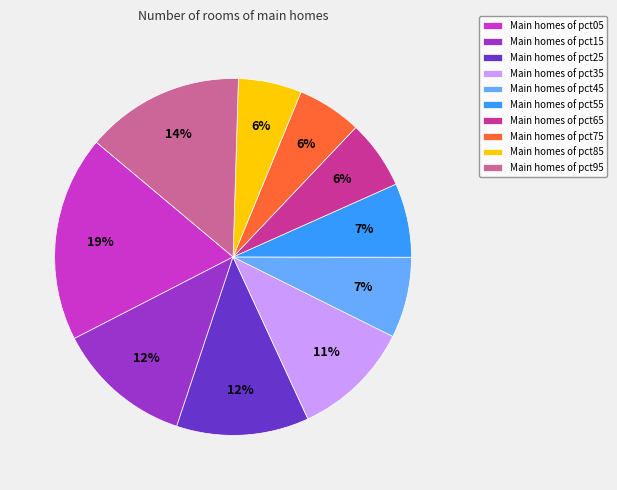

Is the sum of Main homes of pct55 and Main homes of pct35 greater than half?

No